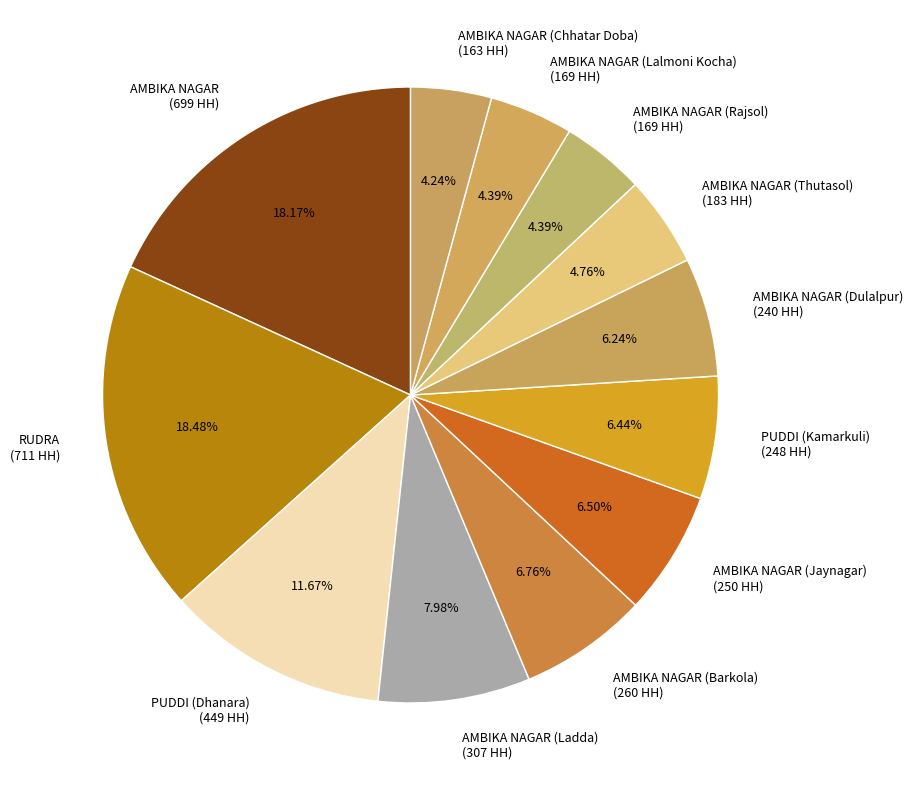

Between AMBIKA NAGAR (Thutasol) (183 HH) and AMBIKA NAGAR (699 HH), which is larger?

AMBIKA NAGAR (699 HH)